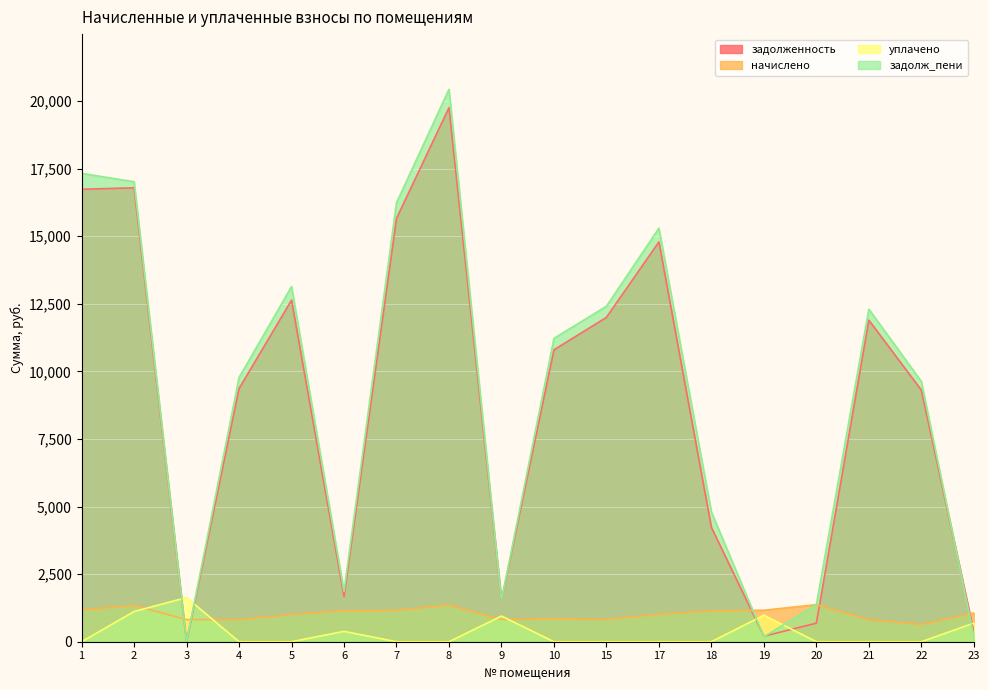

How many data points in уплачено are above 0?

6